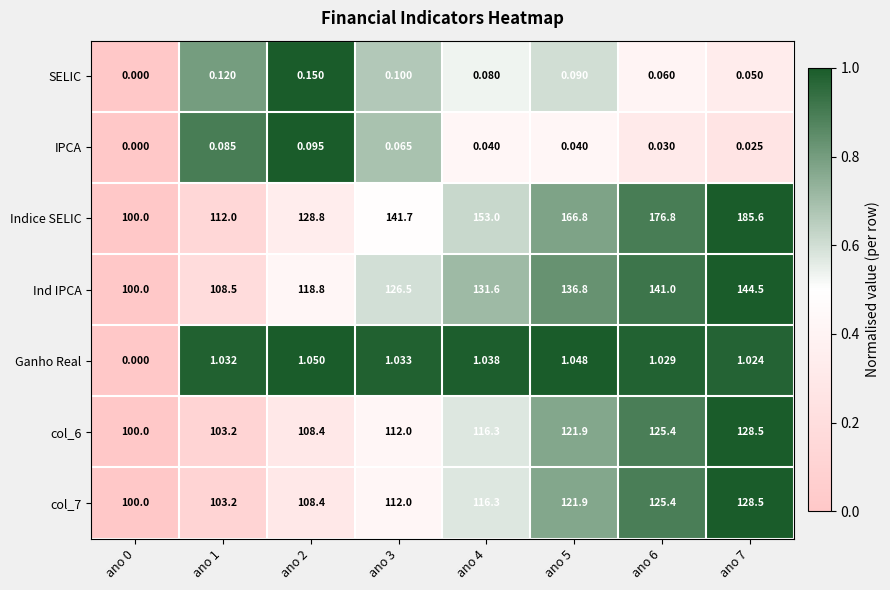

Which series has the widest spread of values?

Indice SELIC